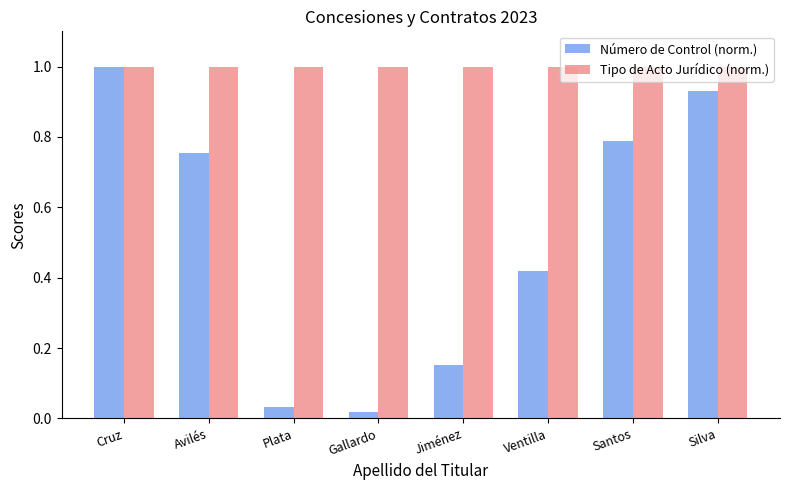

Between Cruz and Gallardo, which series saw the biggest shift?

Número de Control (norm.)